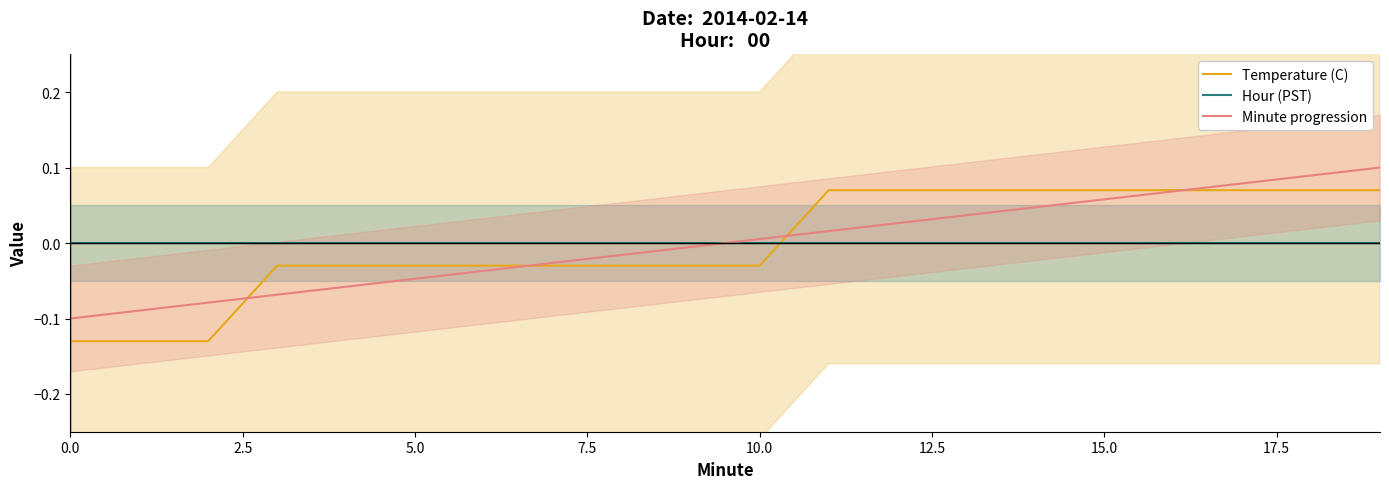

At which category is the sum across all series the highest?

19